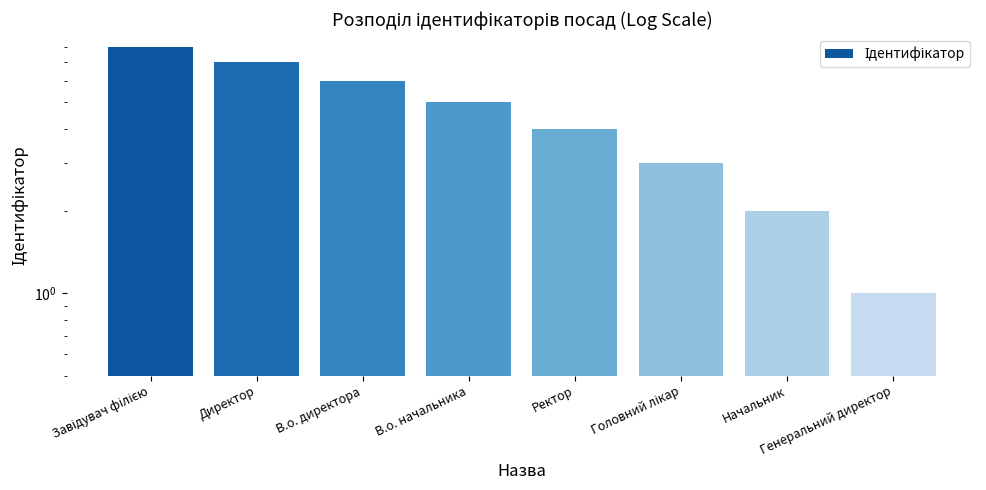

What is the difference between the values at В.о. начальника and Ректор?

1